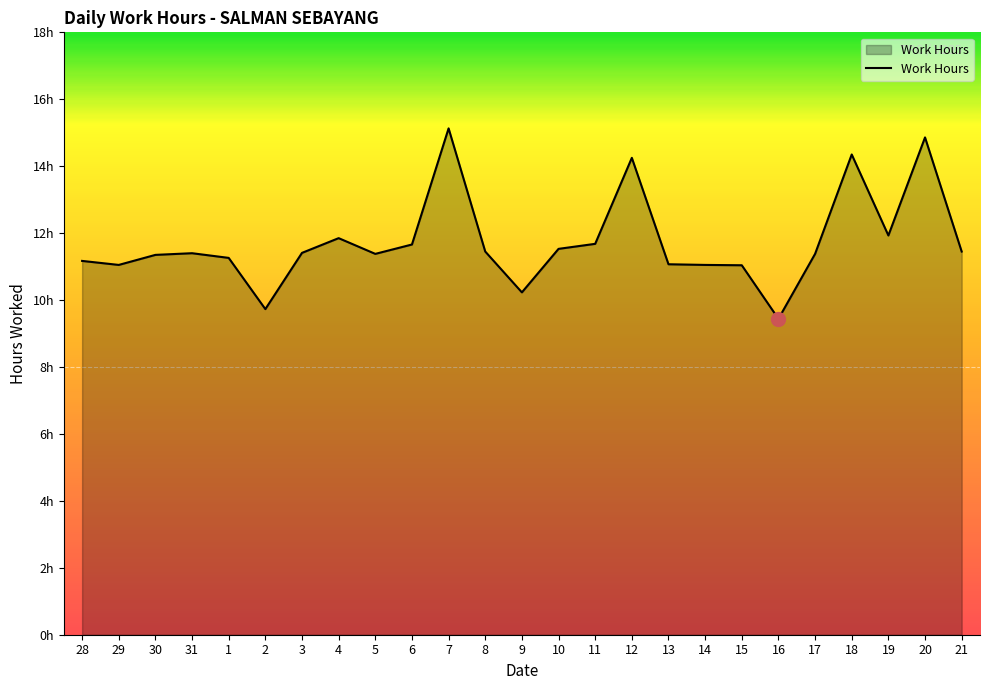

Reading left to right, list all the values displayed in this chart.

11.2	11.1	11.3	11.4	11.3	9.7	11.4	11.8	11.4	11.7	15.1	11.4	10.2	11.5	11.7	14.2	11.1	11.1	11.0	9.4	11.4	14.3	11.9	14.9	11.4